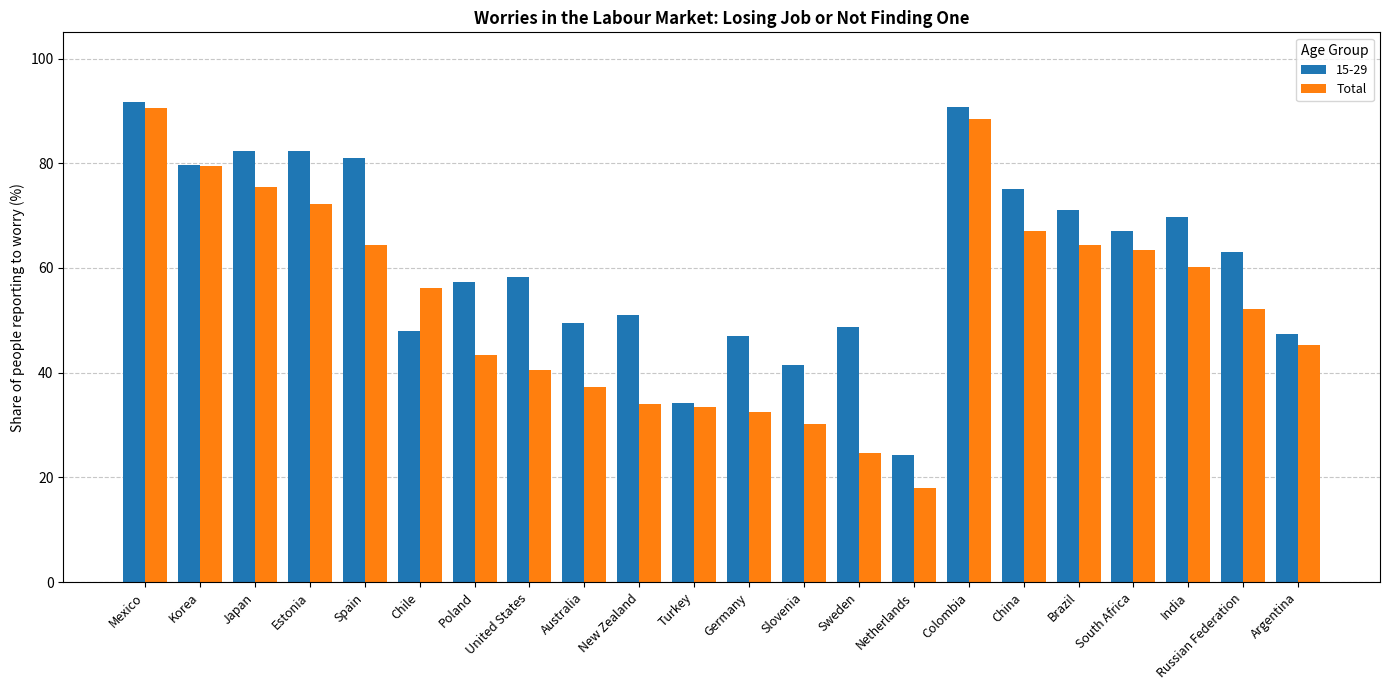

How many bars are there in total?

44